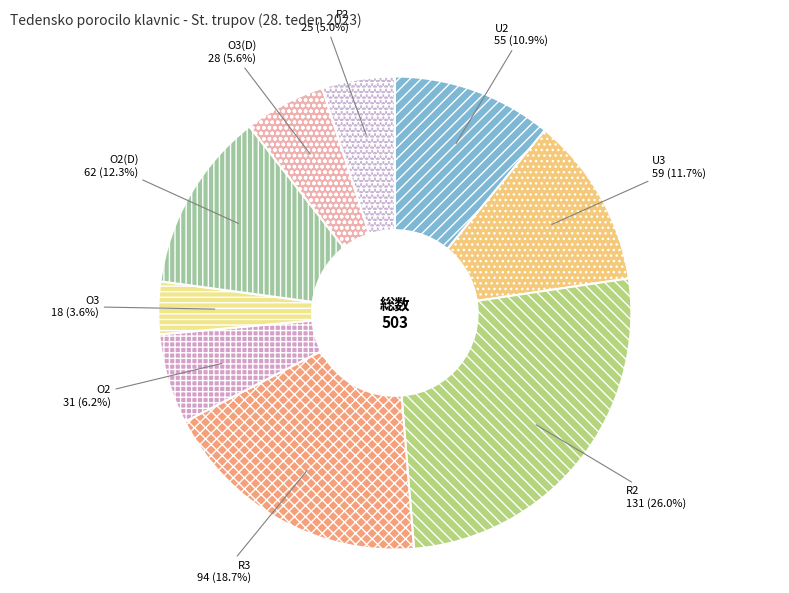

What percentage do U2 and O3(D) together represent?

16.5%